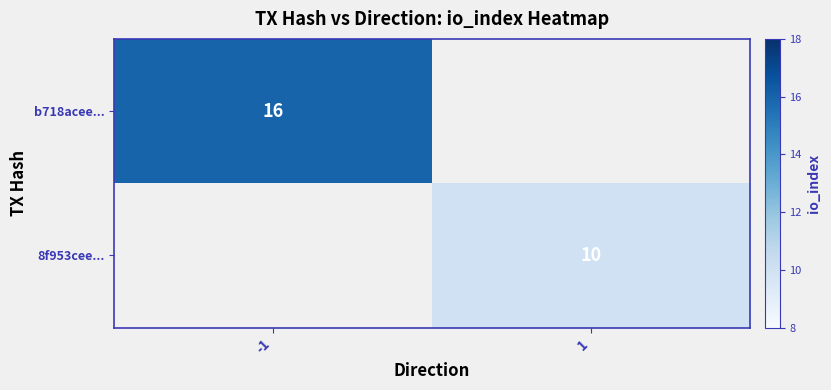

Is the value of 8f953cee... at 1 greater than the value of b718acee... at -1?

No